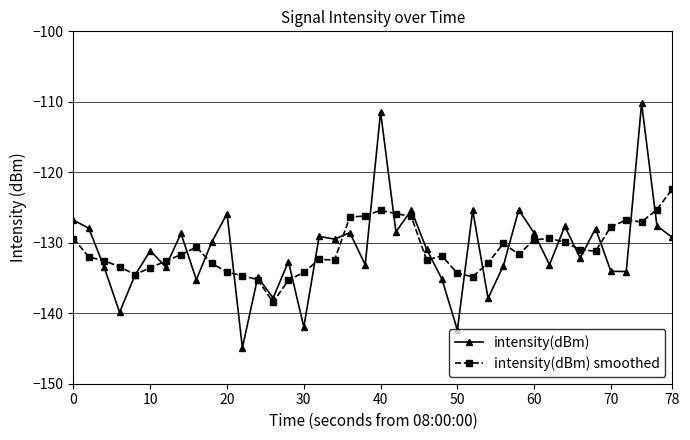

What is the maximum value for intensity(dBm) smoothed?

-122.4